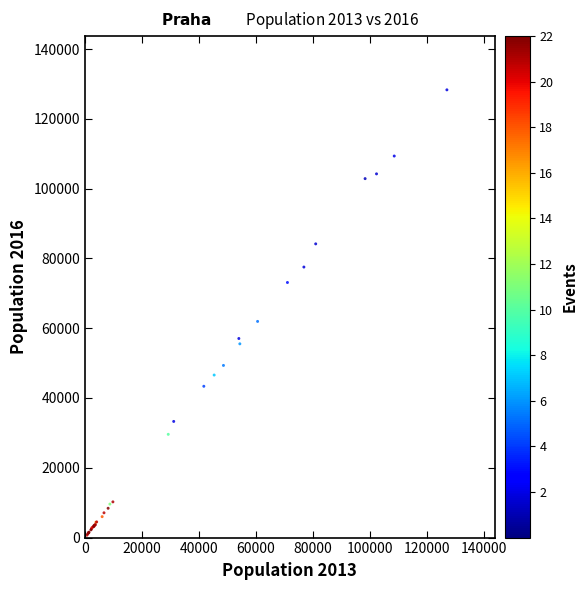

What Y value in the scatter plot is closest to 64496?

61945